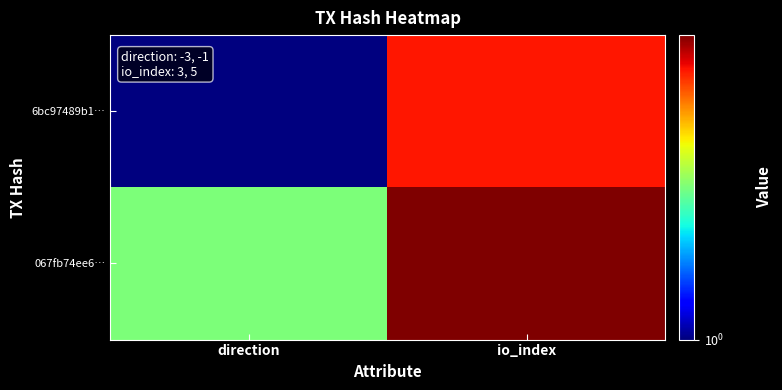

Reading left to right, list all the values displayed in this chart.

6bc97489b1…: direction=1	io_index=7
067fb74ee6…: direction=3	io_index=9